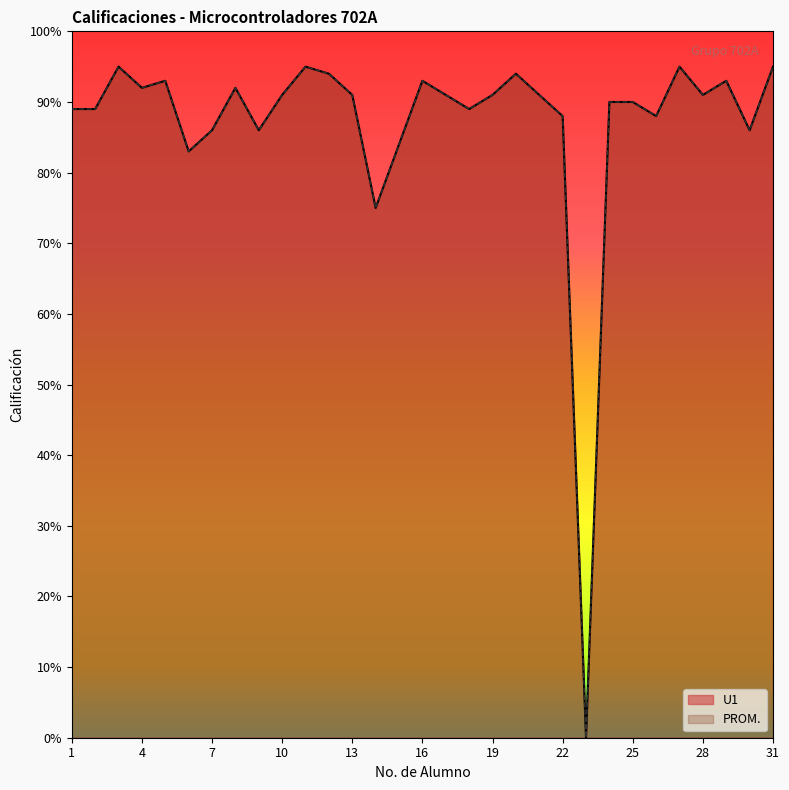

The U1 series shows 91 at 19. True or false?

True